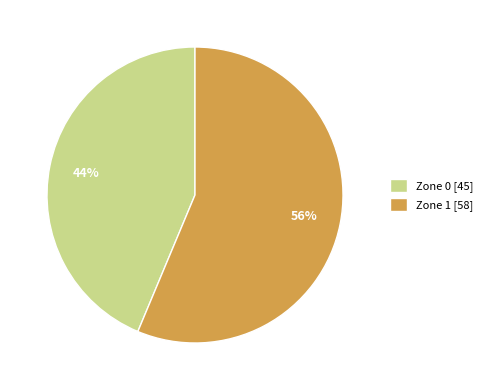

Count the number of slices in the pie.

2